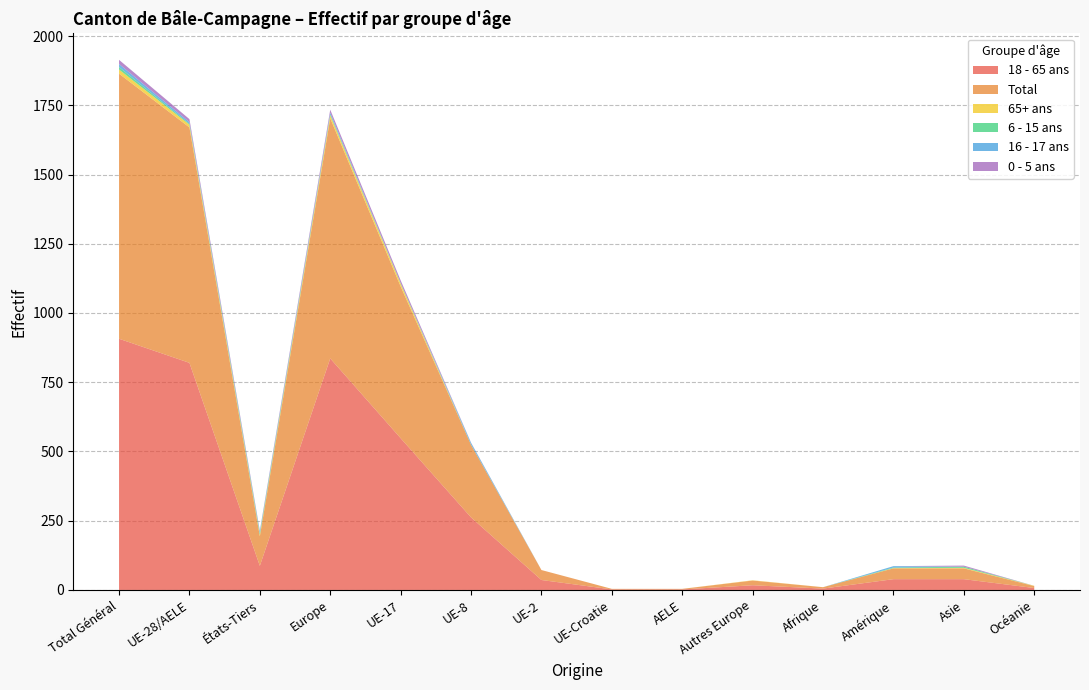

Reading right to left, transcribe all the data shown in this chart.

18 - 65 ans: 7	39	39	5	17	2	2	36	262	548	836	87	820	907
Total: 7	39	39	5	17	2	2	36	262	548	867	107	850	957
65+ ans: 1	2	1	0	1	0	0	0	0	10	11	5	10	15
6 - 15 ans: 0	4	2	0	0	0	0	0	1	2	3	6	3	9
16 - 17 ans: 0	0	5	0	0	0	0	0	6	0	6	5	6	11
0 - 5 ans: 0	4	0	0	0	0	0	0	1	10	11	4	11	15